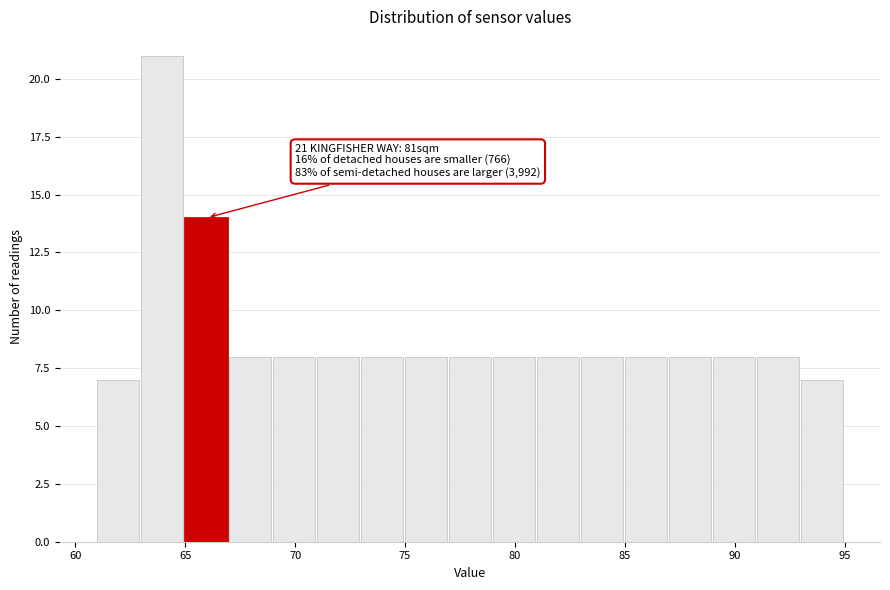

Over which range of the x-axis is the bar tallest?

63 to 65